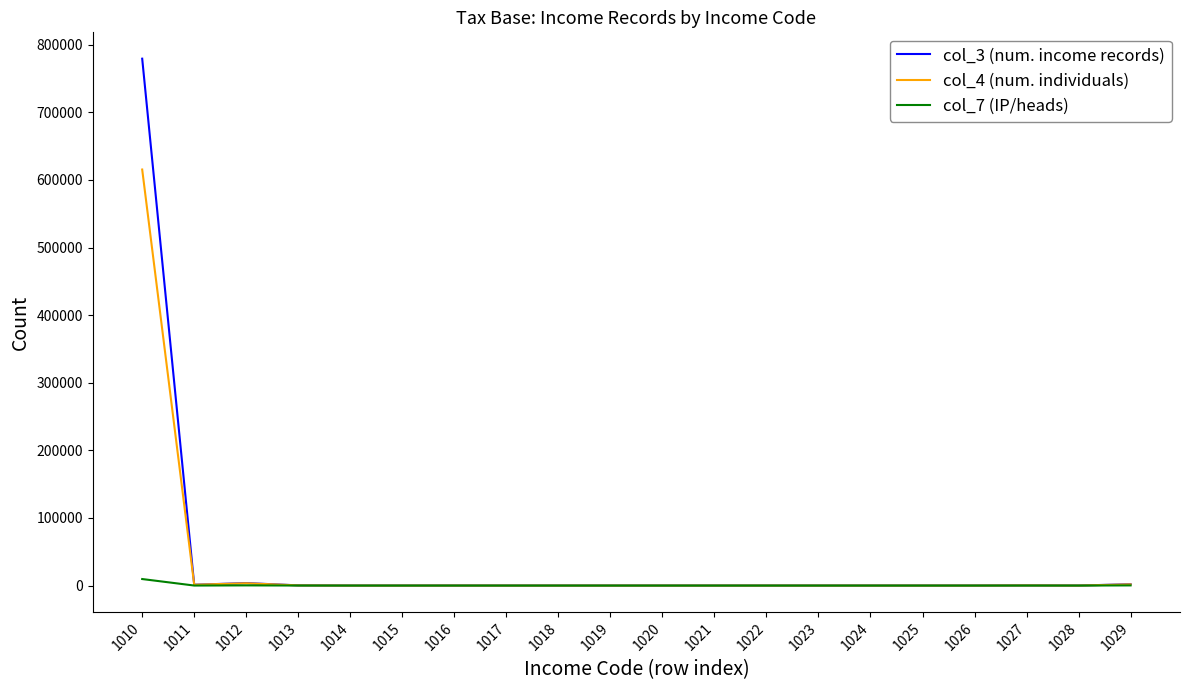

What is the sum of all col_4 (num. individuals) values?

622286